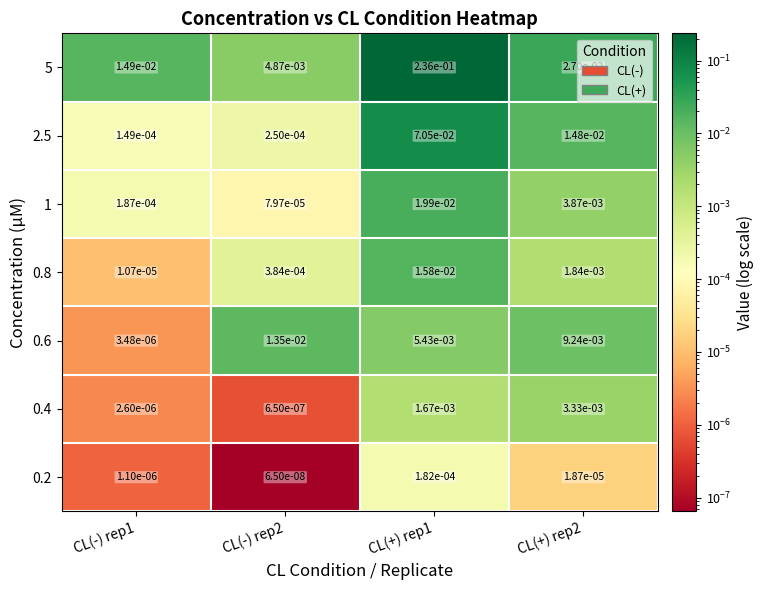

Is the value of 1 at CL(+) rep2 greater than the value of 2.5 at CL(+) rep1?

No